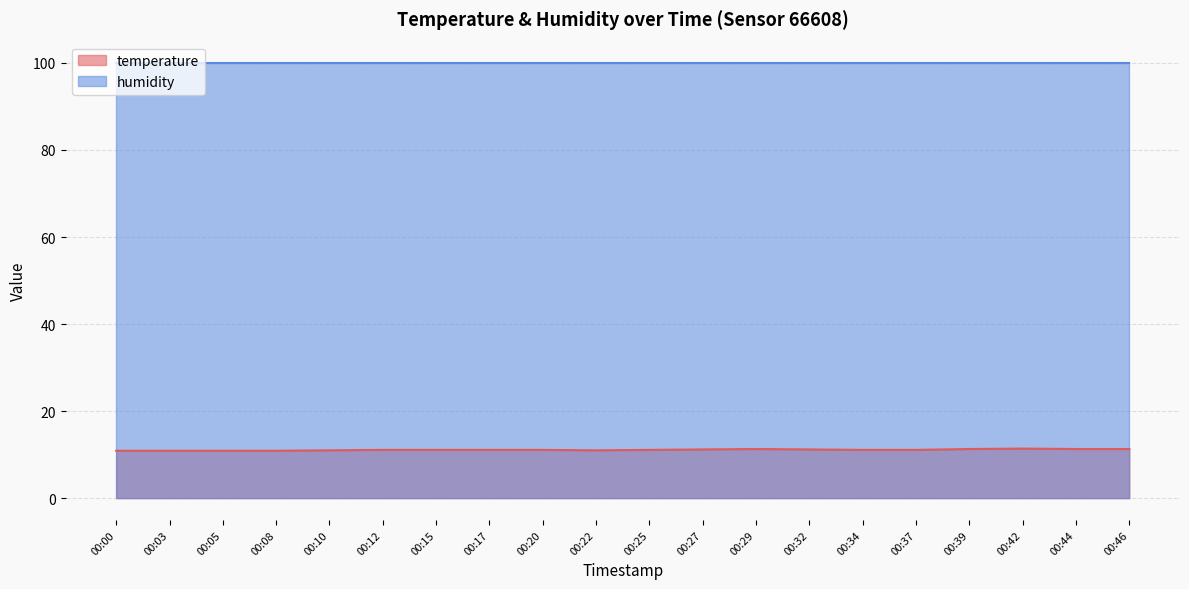

What is the value of the 1st point from the left?

10.9